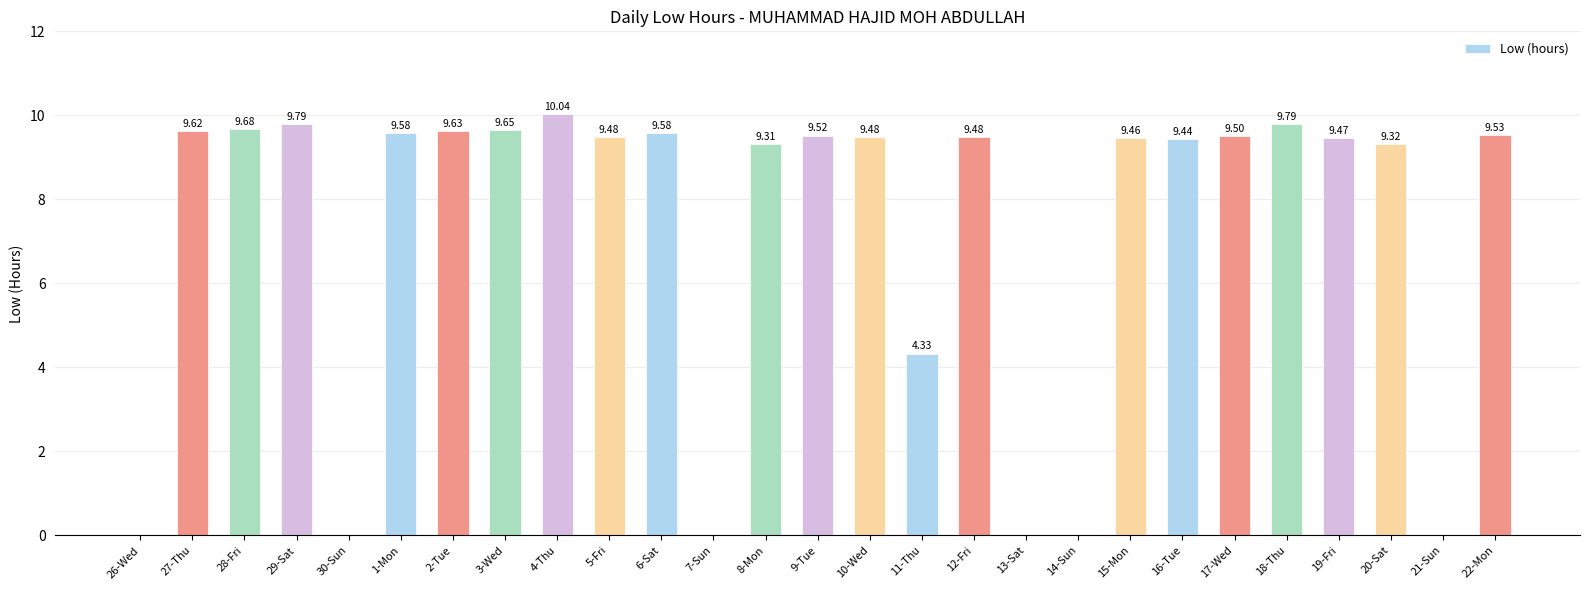

Approximately how many times larger is the value at 8-Mon compared to 17-Wed?

1.0